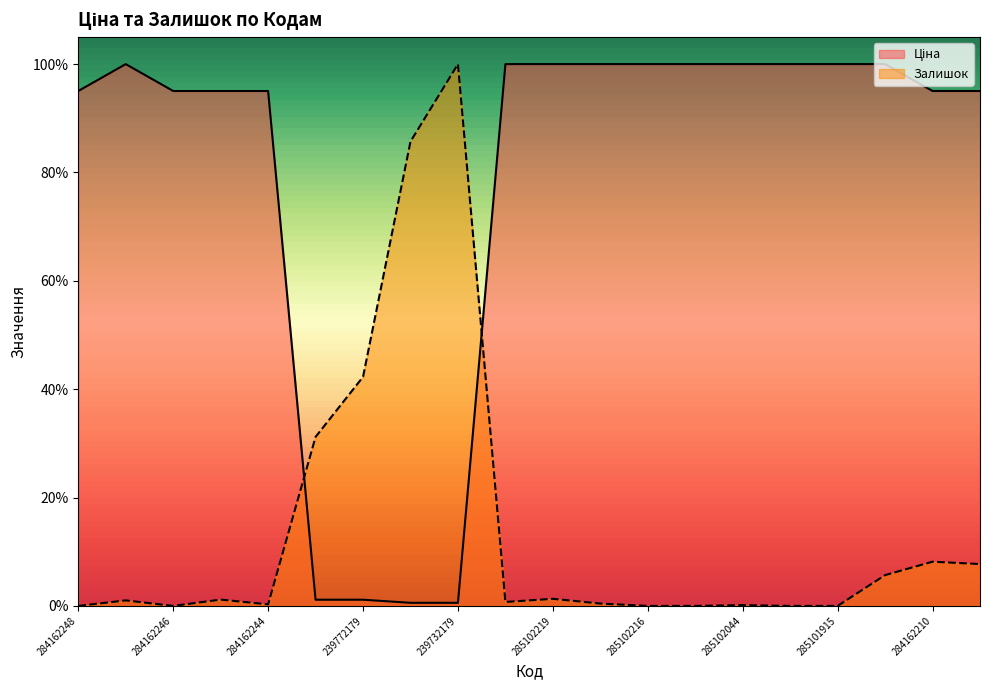

True or false: Ціна and Залишок cross at least once.

True